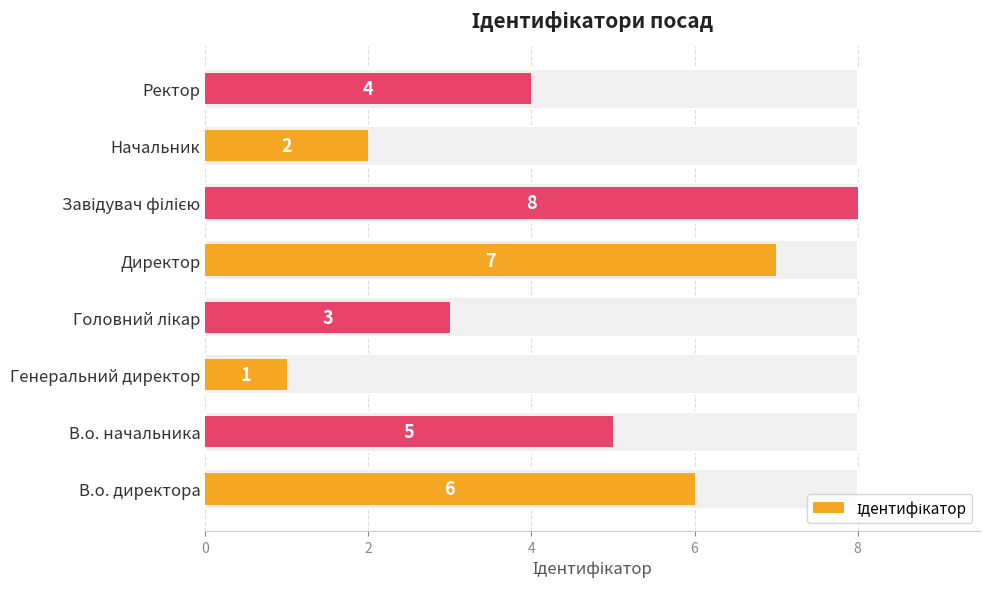

How many distinct data groups are displayed?

1